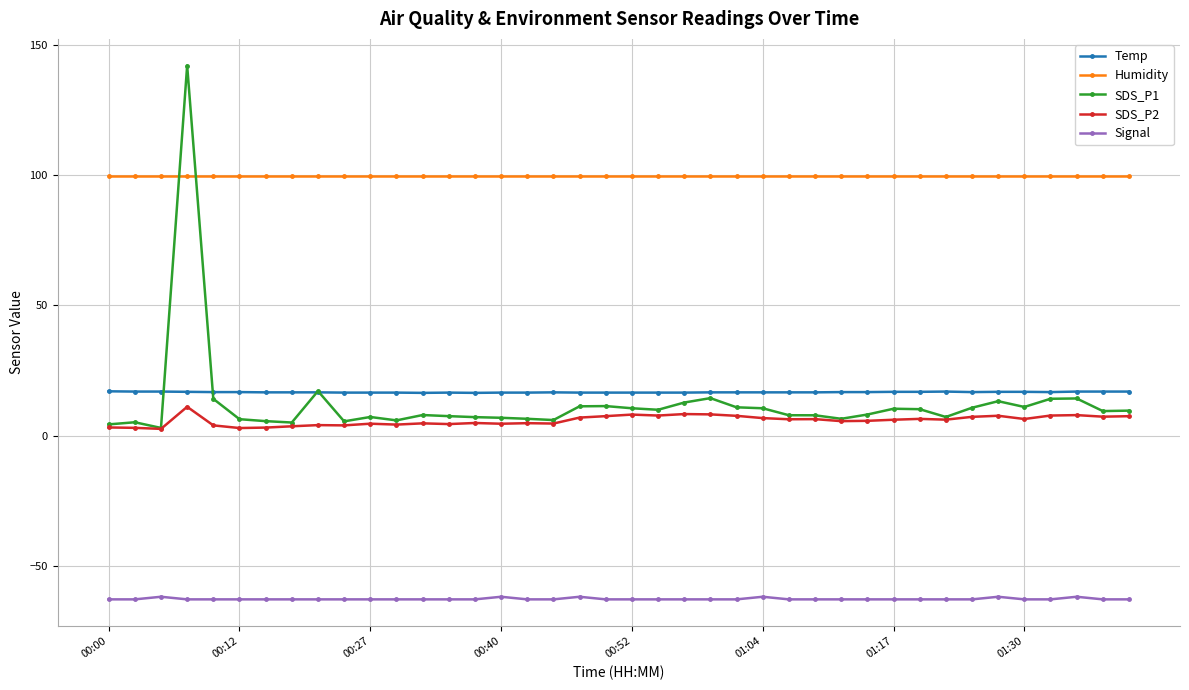

Does the chart display data point markers on the line(s)?

Yes